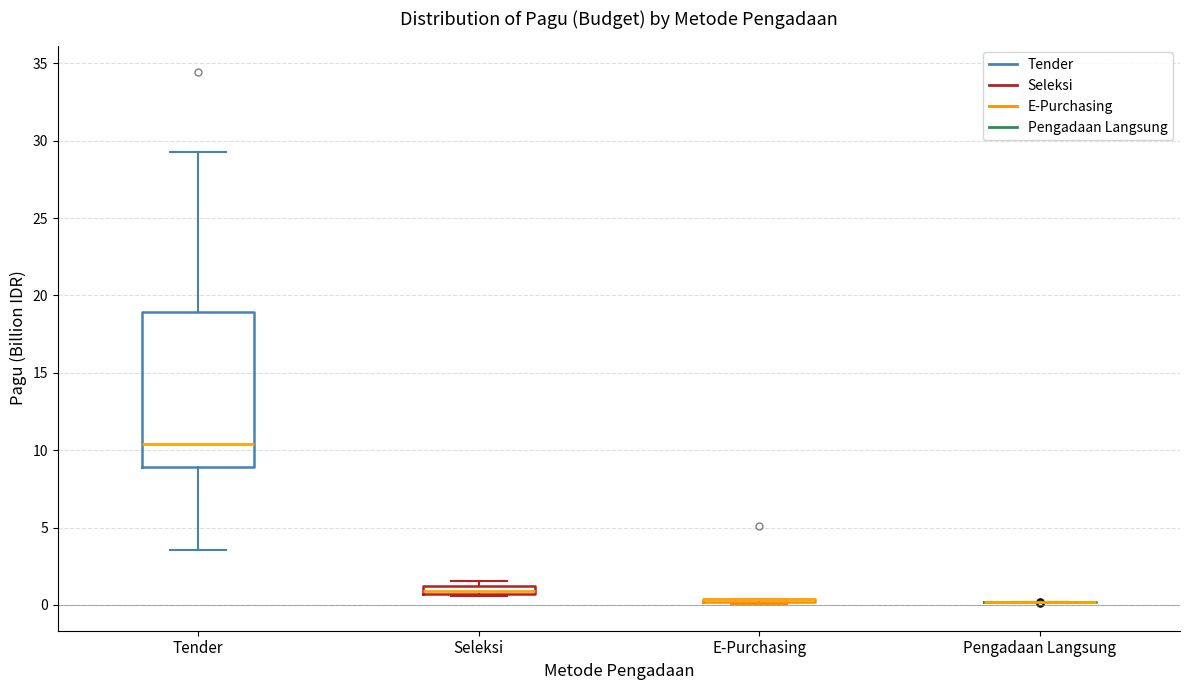

Which box is the tallest, from its lower edge to its upper edge?

Tender